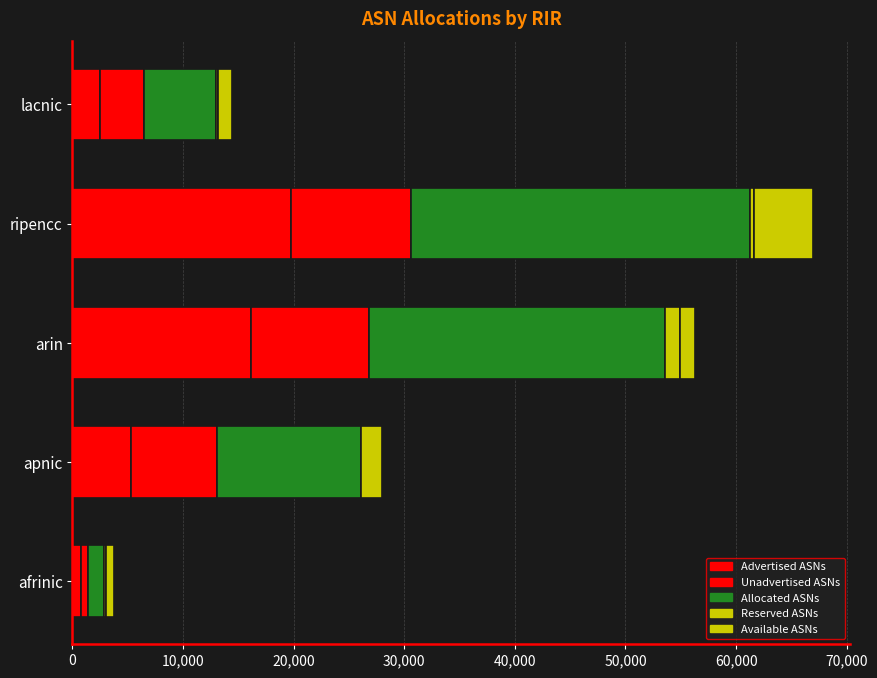

What is the difference between the second highest and minimum values in the Unadvertised ASNs series?

9979